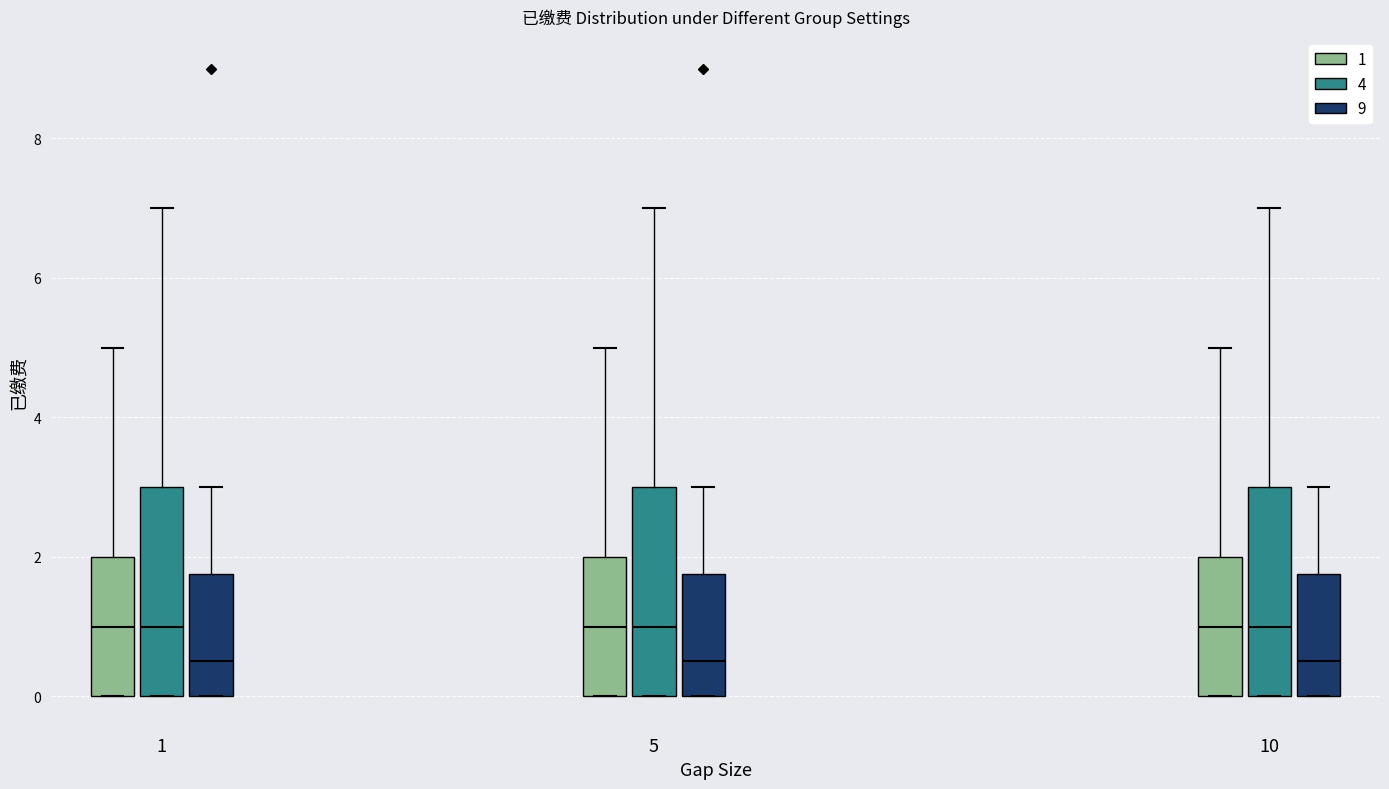

Reading left to right, transcribe this box plot: for each box, give where its median line is, the range the box spans, and where its two whiskers end, as read against the y-axis. The values are not printed on the chart, so give them approximately, as read against the axis.

1 (1): median 1.0, box 0.0 to 2.0, whiskers 0.0 to 5.0
1 (4): median 1.0, box 0.0 to 3.0, whiskers 0.0 to 7.0
1 (9): median 0.6, box 0.0 to 1.8, whiskers 0.0 to 3.0
5 (1): median 1.0, box 0.0 to 2.0, whiskers 0.0 to 5.0
5 (4): median 1.0, box 0.0 to 3.0, whiskers 0.0 to 7.0
5 (9): median 0.6, box 0.0 to 1.8, whiskers 0.0 to 3.0
10 (1): median 1.0, box 0.0 to 2.0, whiskers 0.0 to 5.0
10 (4): median 1.0, box 0.0 to 3.0, whiskers 0.0 to 7.0
10 (9): median 0.6, box 0.0 to 1.8, whiskers 0.0 to 3.0